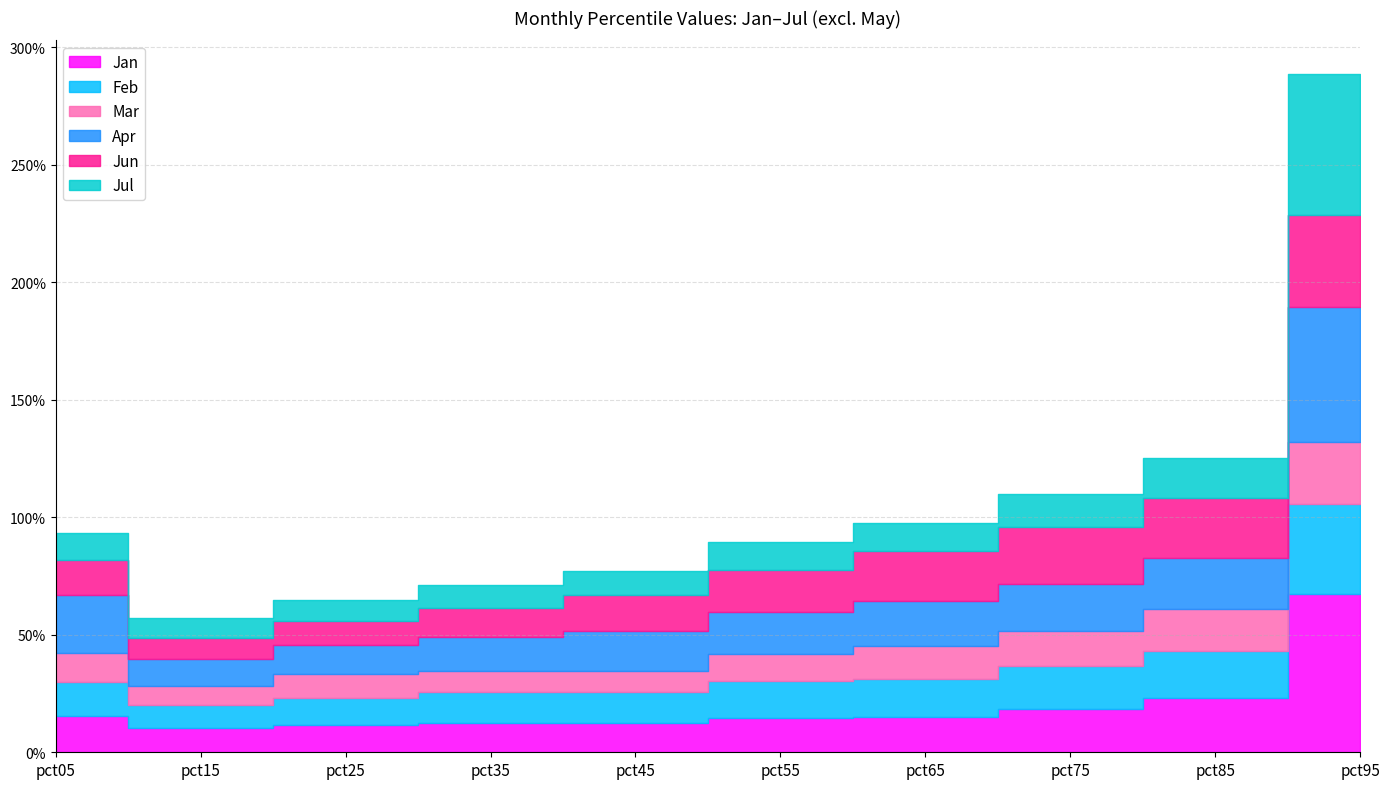

What is the sum of all Jan values?

2.0